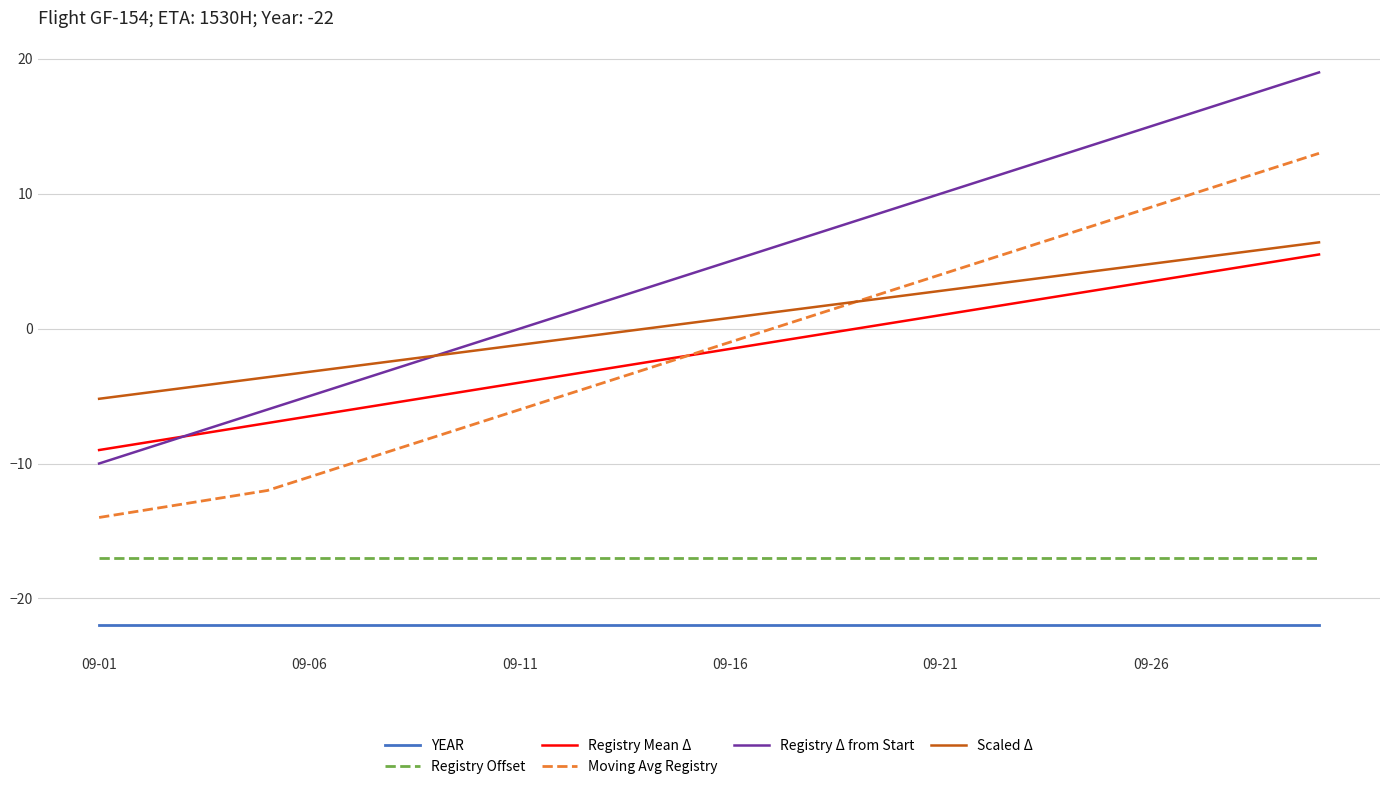

Which series has the largest range (max minus min)?

Registry Δ from Start